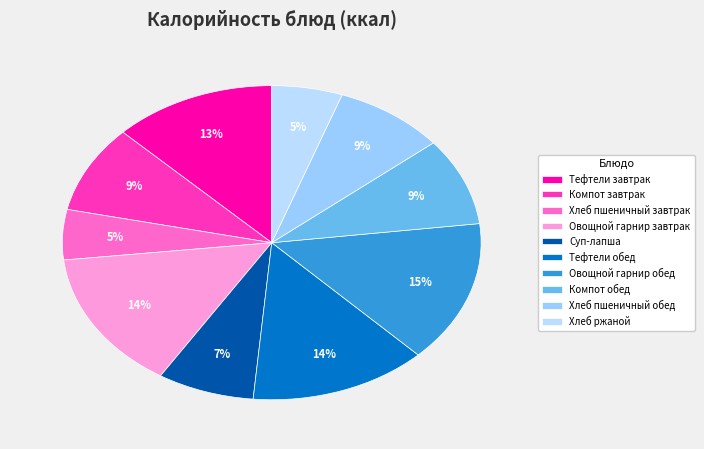

Is there a majority slice in this chart?

No